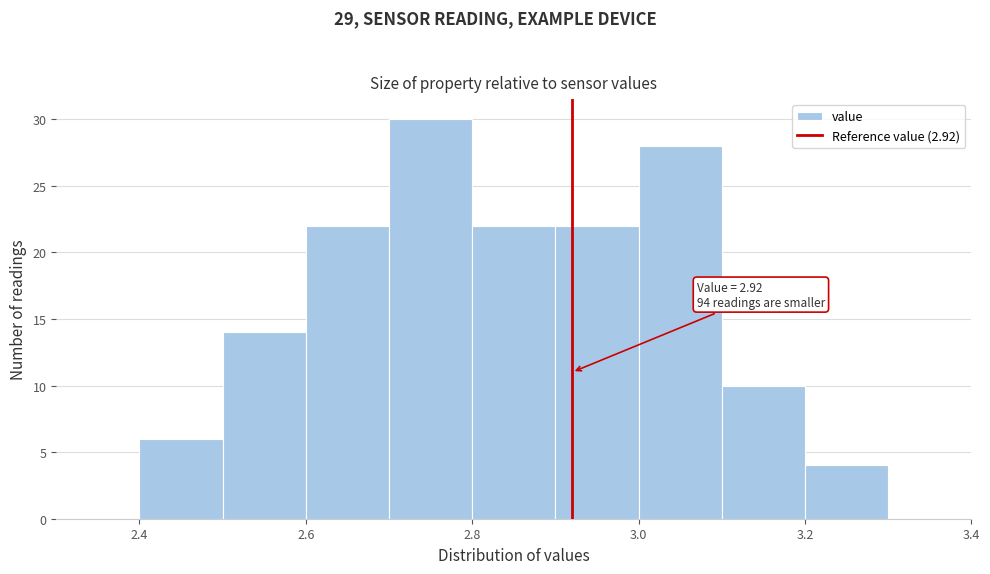

Over which range of the x-axis is the bar tallest?

2.7 to 2.8